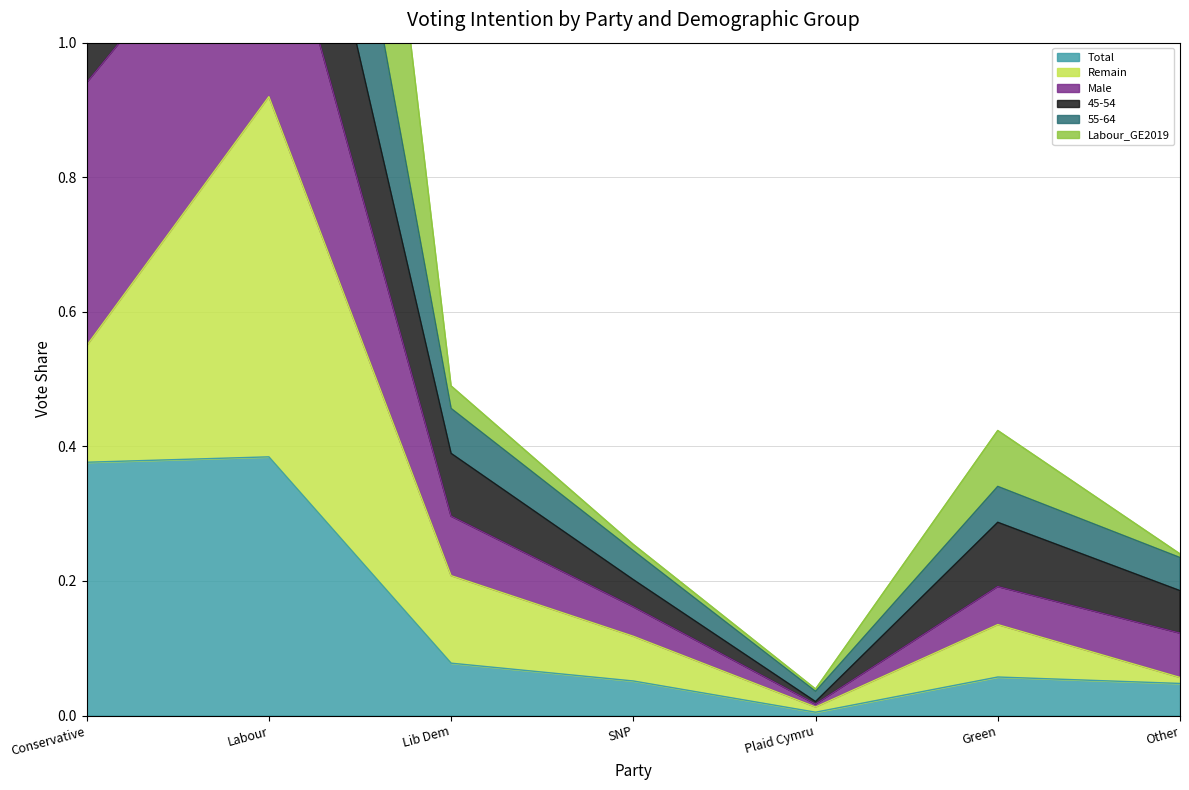

Where is 55-64 nearest to the value 0?

Plaid Cymru